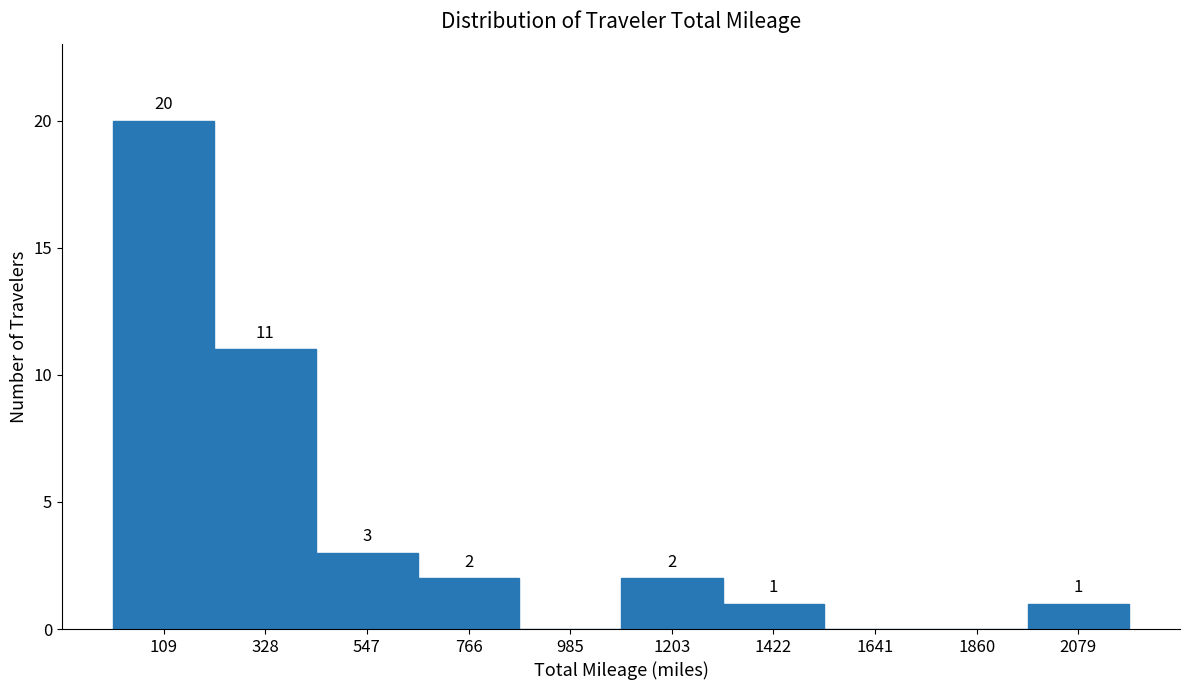

Which range on the x-axis has the tallest bar?

0 to 200